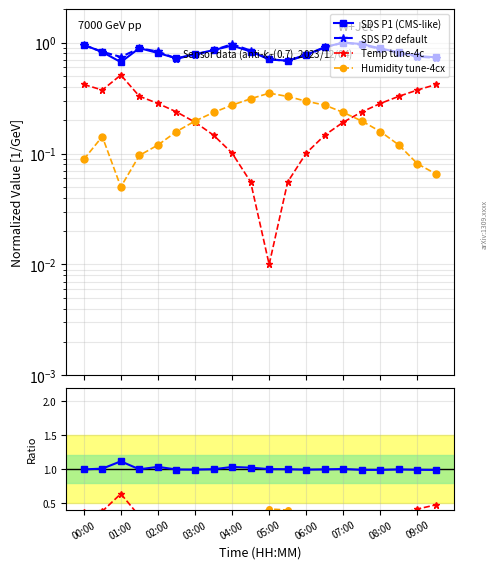

Reading left to right, extract all data points from this chart.

SDS_P1: 00:00=1.0	00:30=0.8	01:00=0.7	01:30=0.9	02:00=0.8	02:30=0.7	03:00=0.8	03:30=0.9	04:00=0.9	04:30=0.8	05:00=0.7	05:30=0.7	06:00=0.8	06:30=0.9	07:00=1.0	07:30=1.0	08:00=0.9	08:30=0.8	09:00=0.8	09:30=0.7
SDS_P2: 00:00=0.9	00:30=0.8	01:00=0.7	01:30=0.9	02:00=0.8	02:30=0.7	03:00=0.8	03:30=0.9	04:00=1.0	04:30=0.8	05:00=0.7	05:30=0.7	06:00=0.8	06:30=0.9	07:00=1.0	07:30=1.0	08:00=0.9	08:30=0.8	09:00=0.7	09:30=0.7
Temp: 00:00=0.4	00:30=0.4	01:00=0.5	01:30=0.3	02:00=0.3	02:30=0.2	03:00=0.2	03:30=0.1	04:00=0.1	04:30=0.1	05:00=0.0	05:30=0.1	06:00=0.1	06:30=0.1	07:00=0.2	07:30=0.2	08:00=0.3	08:30=0.3	09:00=0.4	09:30=0.4
Humidity: 00:00=0.1	00:30=0.1	01:00=0.1	01:30=0.1	02:00=0.1	02:30=0.2	03:00=0.2	03:30=0.2	04:00=0.3	04:30=0.3	05:00=0.3	05:30=0.3	06:00=0.3	06:30=0.3	07:00=0.2	07:30=0.2	08:00=0.2	08:30=0.1	09:00=0.1	09:30=0.1